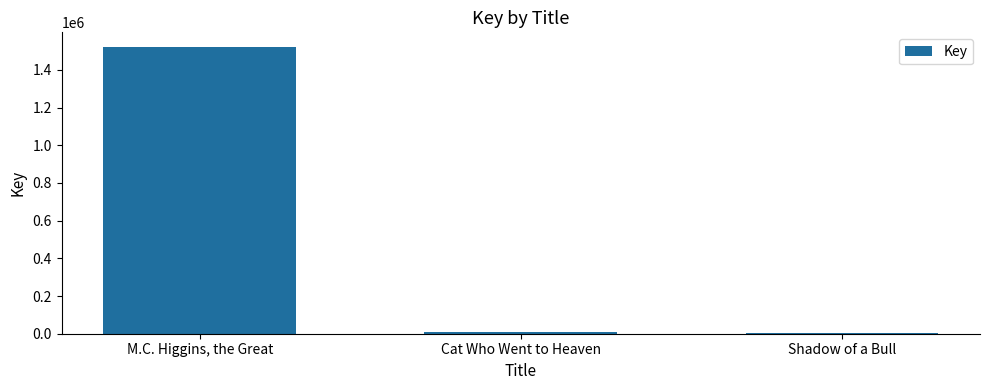

Which has a higher value, Cat Who Went to Heaven or M.C. Higgins, the Great?

M.C. Higgins, the Great